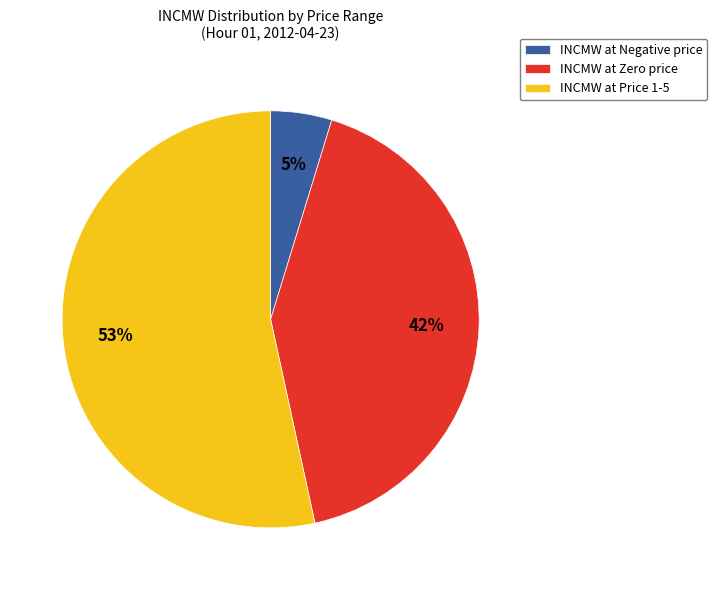

The INCMW at Price 1-5 slice represents 53% of the pie. True or false?

True